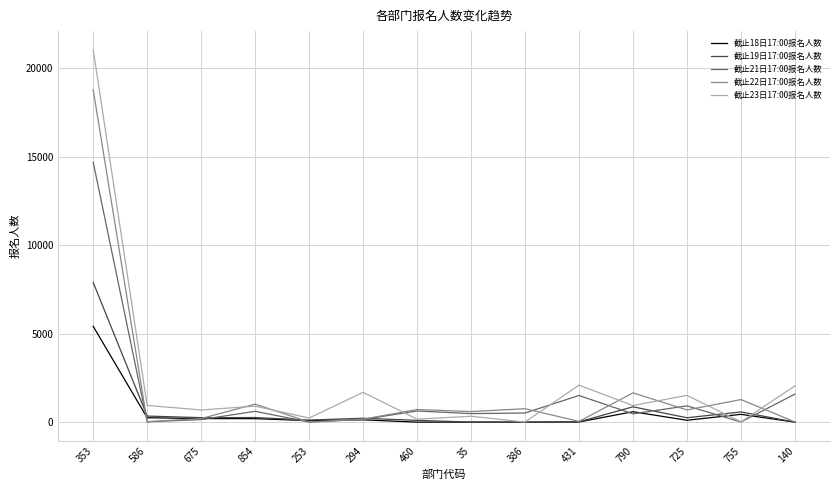

Which label corresponds to the largest value in the chart?

353